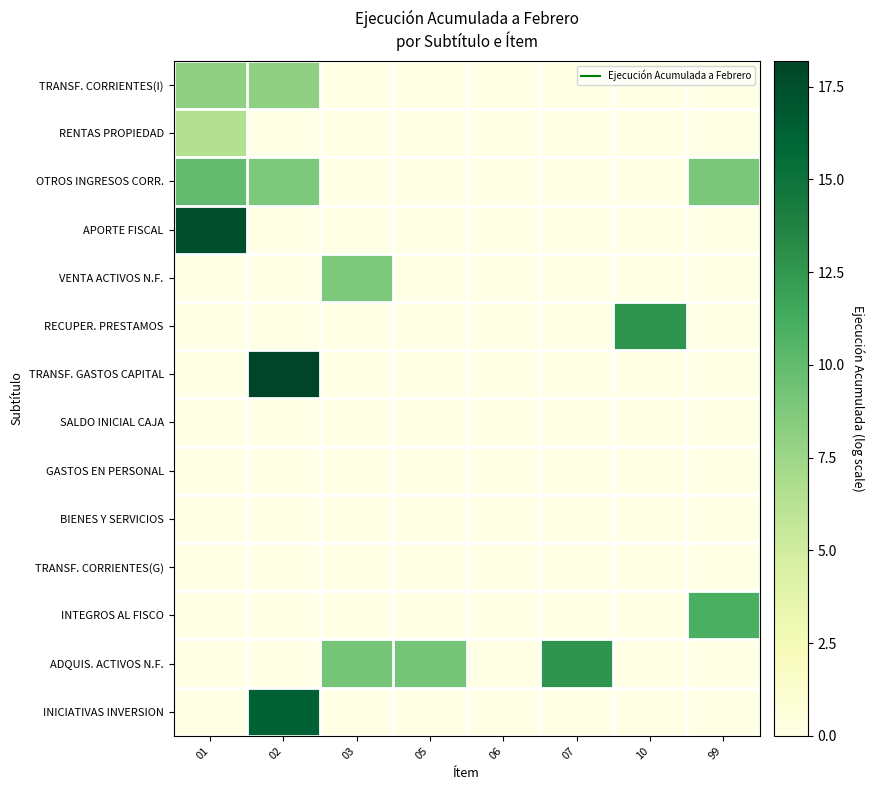

Which category has the highest value across all series?

02